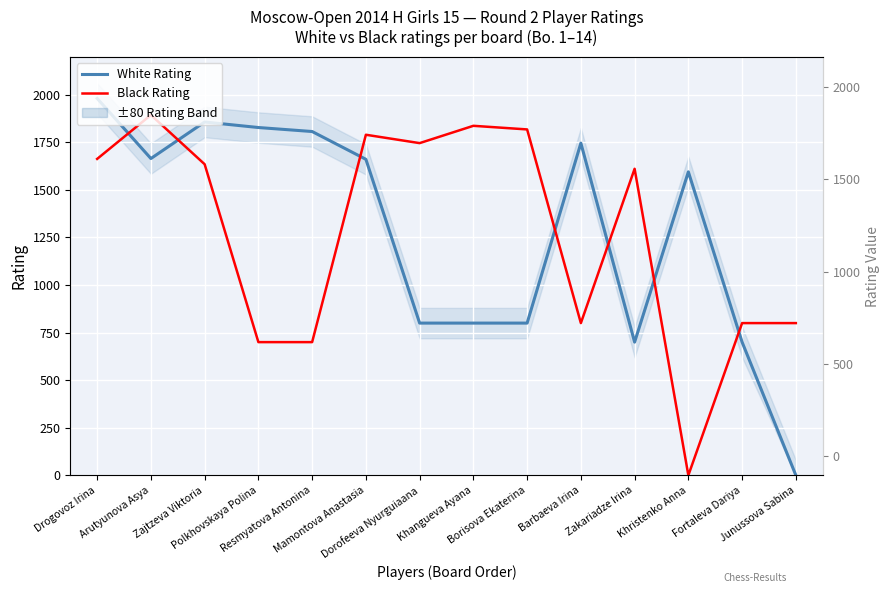

What is the greatest value displayed?

1981